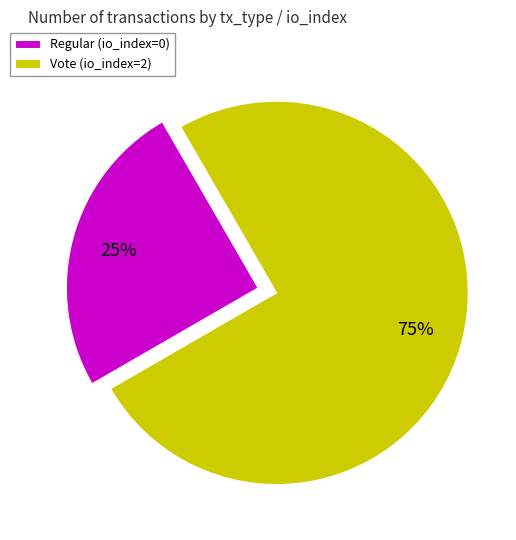

Is it true that Regular (io_index=0) is 25% of the pie?

True